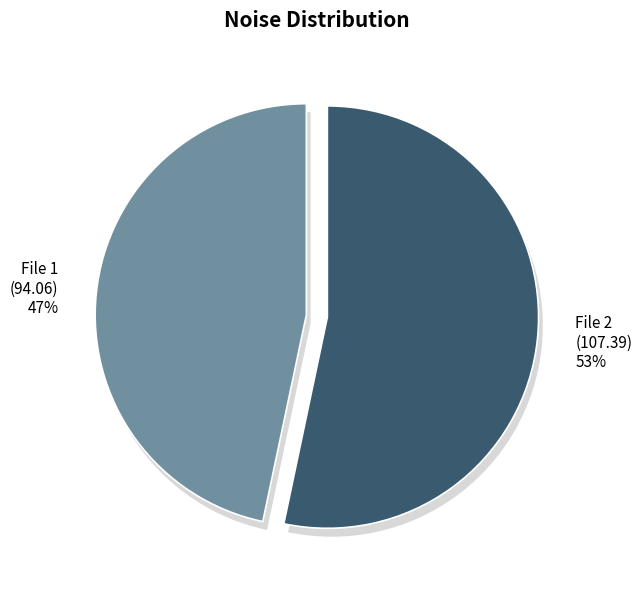

How many segments does this pie chart have?

2